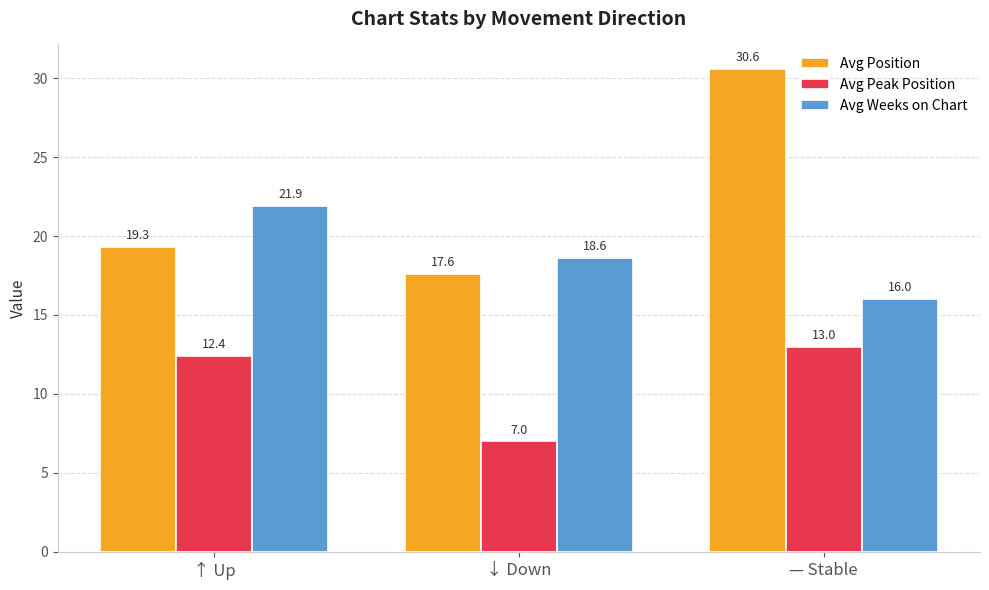

What is the difference between the maximum and minimum values in the Avg Position series?

13.0